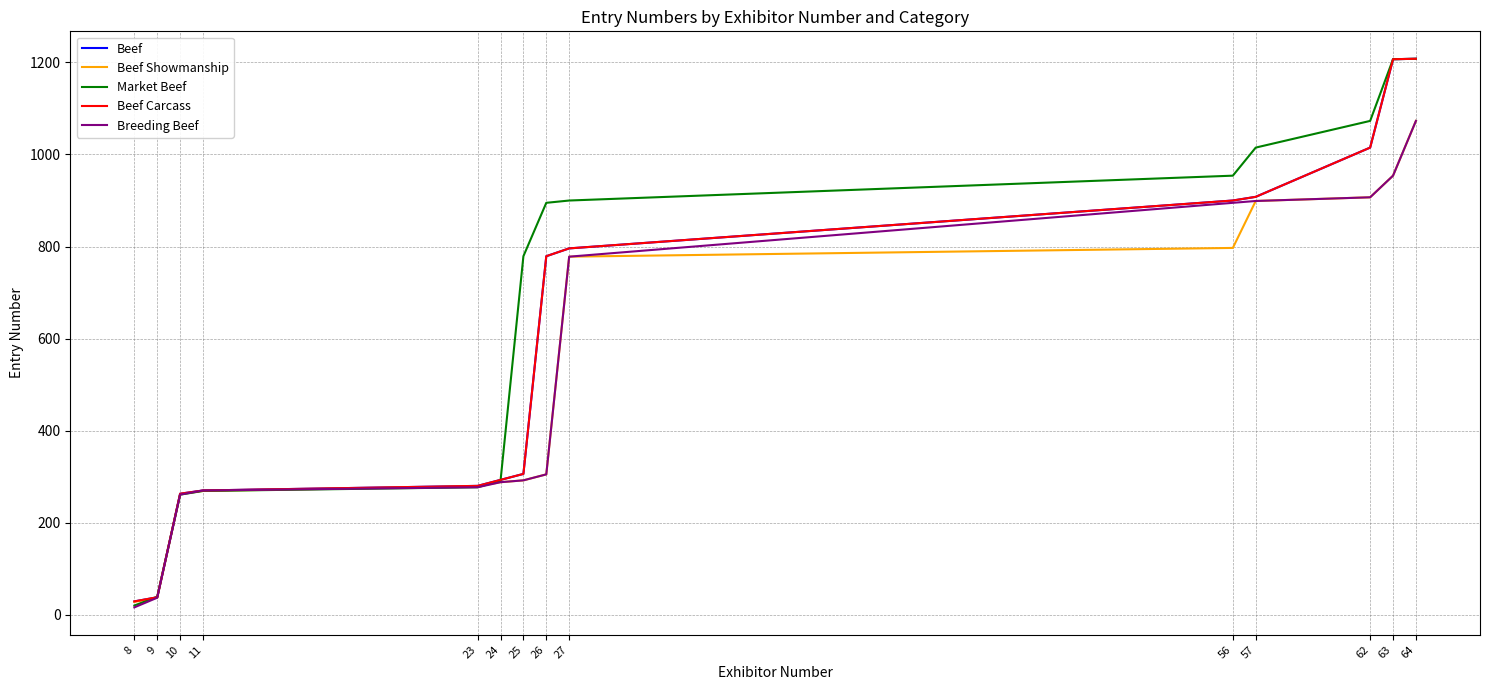

At which label does Breeding Beef first exceed 305?

27